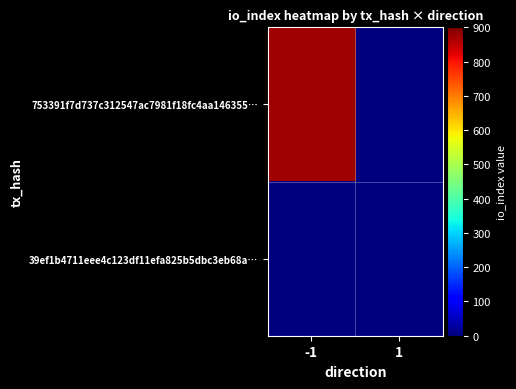

At how many categories does at least one series exceed 50?

1